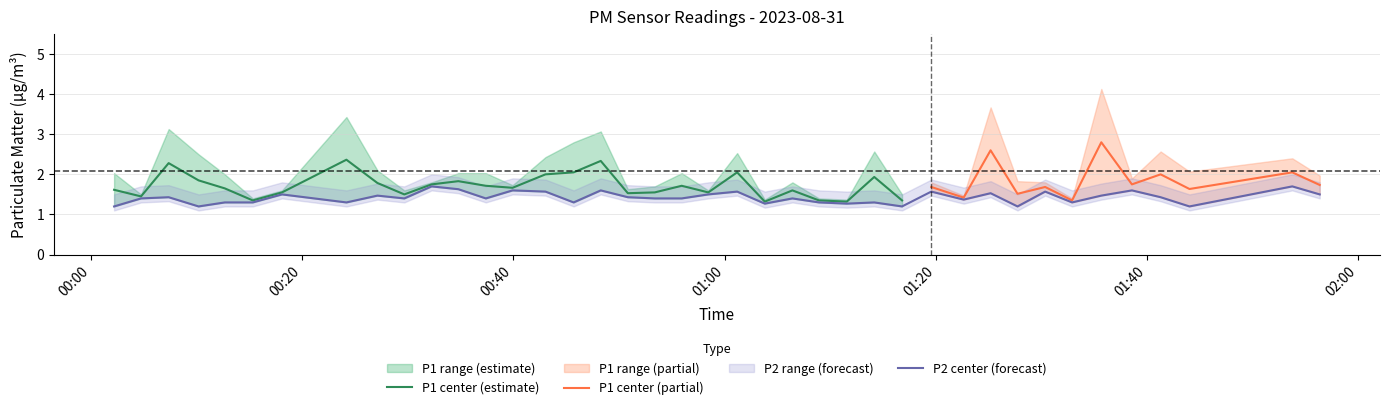

What is the minimum value for P2 center (forecast)?

1.2